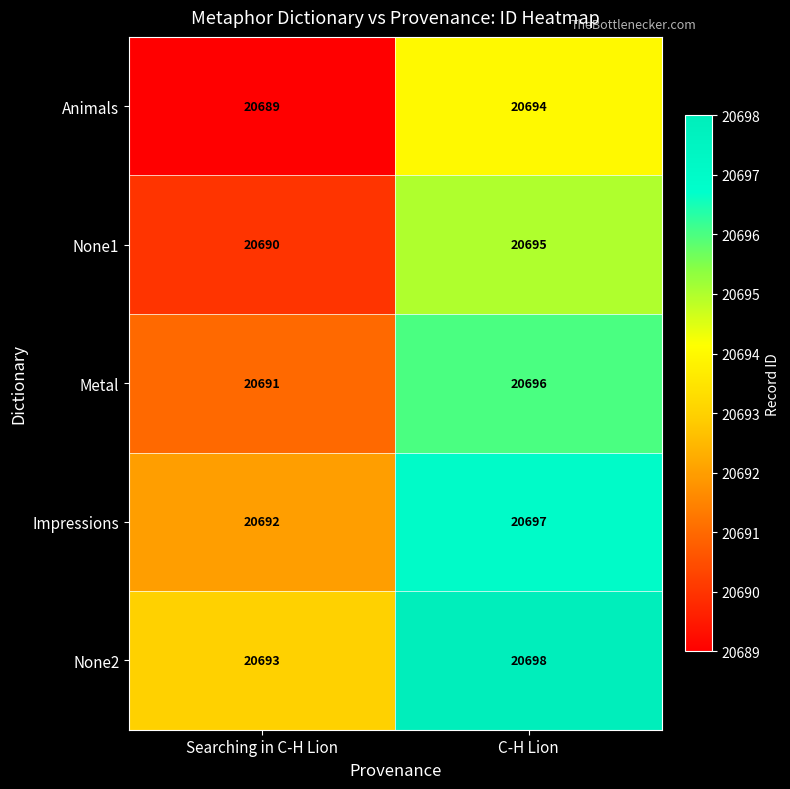

True or false: Impressions has a value of 28263 at C-H Lion.

False